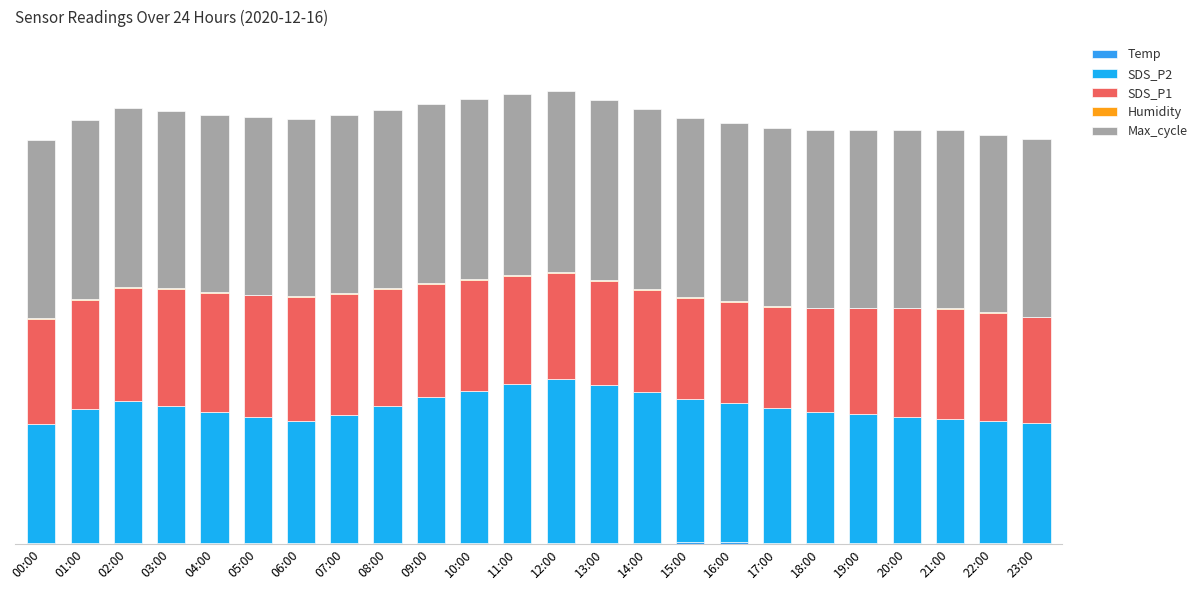

Does the chart contain stacked bars?

Yes